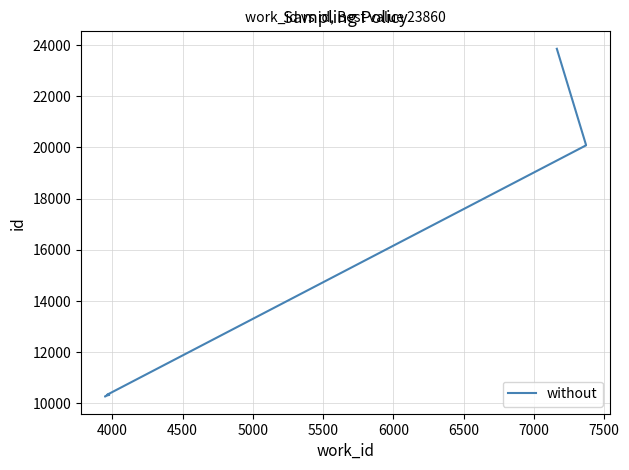

How many lines are shown in the chart?

1